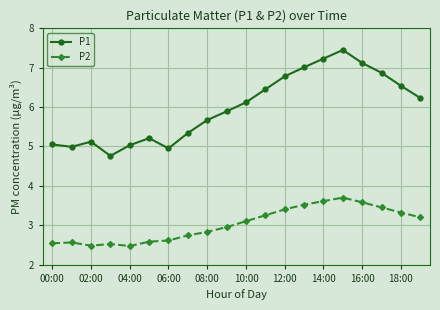

At how many categories does at least one series exceed 4?

20